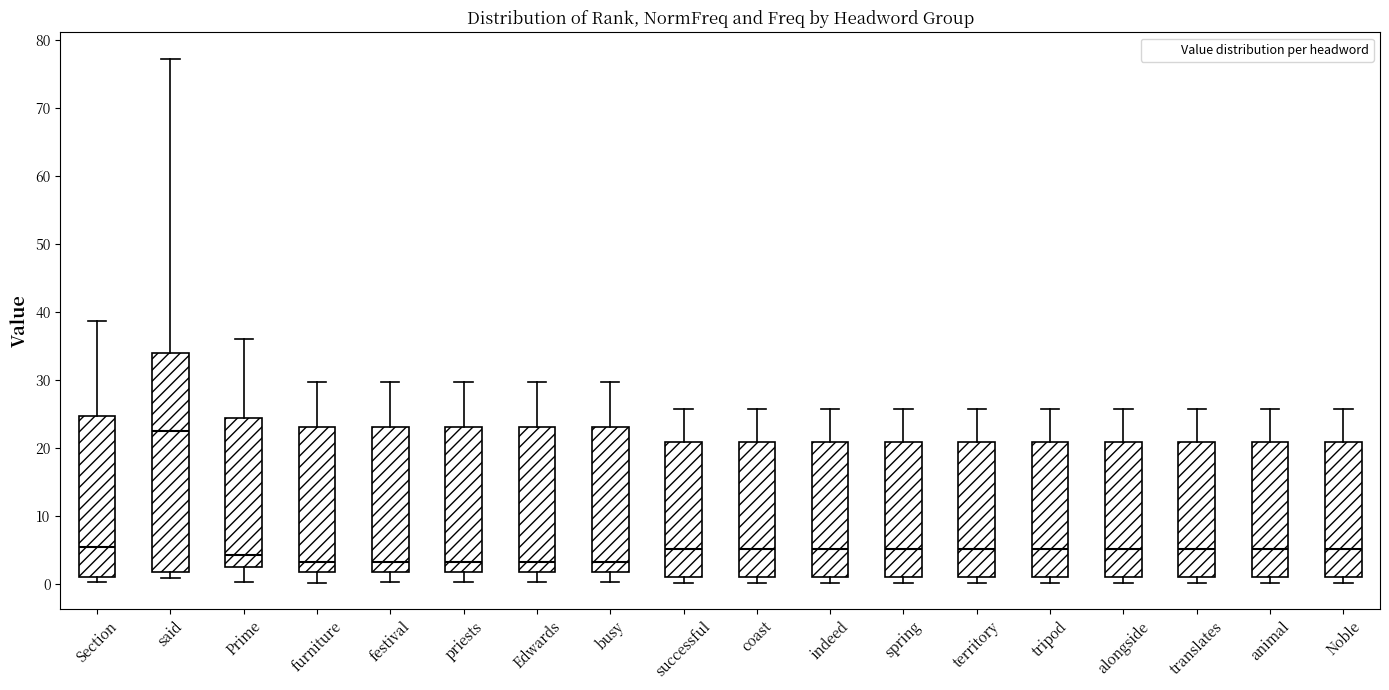

Reading left to right, transcribe this box plot: for each box, give where its median line is, the range the box spans, and where its two whiskers end, as read against the y-axis. The values are not printed on the chart, so give them approximately, as read against the axis.

Section: median 5, box 1 to 25, whiskers 0 to 39
said: median 23, box 2 to 34, whiskers 1 to 77
Prime: median 4, box 3 to 24, whiskers 0 to 36
furniture: median 3, box 2 to 23, whiskers 0 to 30
festival: median 3, box 2 to 23, whiskers 0 to 30
priests: median 3, box 2 to 23, whiskers 0 to 30
Edwards: median 3, box 2 to 23, whiskers 0 to 30
busy: median 3, box 2 to 23, whiskers 0 to 30
successful: median 5, box 1 to 21, whiskers 0 to 26
coast: median 5, box 1 to 21, whiskers 0 to 26
indeed: median 5, box 1 to 21, whiskers 0 to 26
spring: median 5, box 1 to 21, whiskers 0 to 26
territory: median 5, box 1 to 21, whiskers 0 to 26
tripod: median 5, box 1 to 21, whiskers 0 to 26
alongside: median 5, box 1 to 21, whiskers 0 to 26
translates: median 5, box 1 to 21, whiskers 0 to 26
animal: median 5, box 1 to 21, whiskers 0 to 26
Noble: median 5, box 1 to 21, whiskers 0 to 26